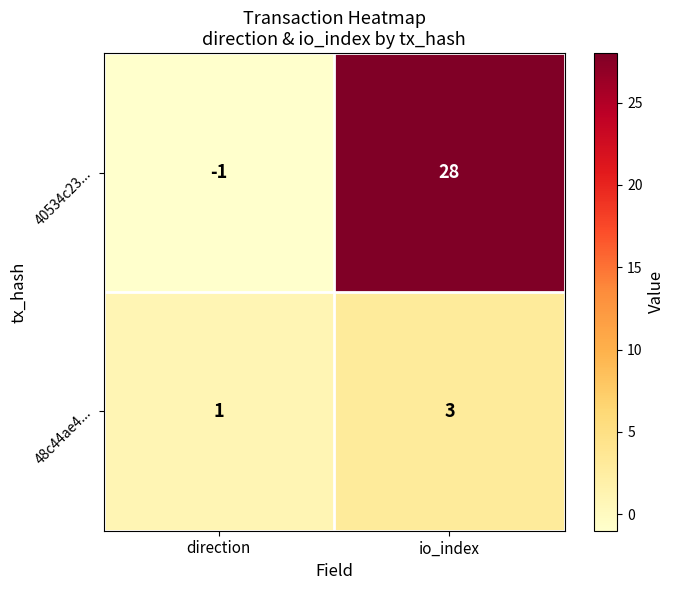

Which series changed the most between direction and io_index?

40534c23...